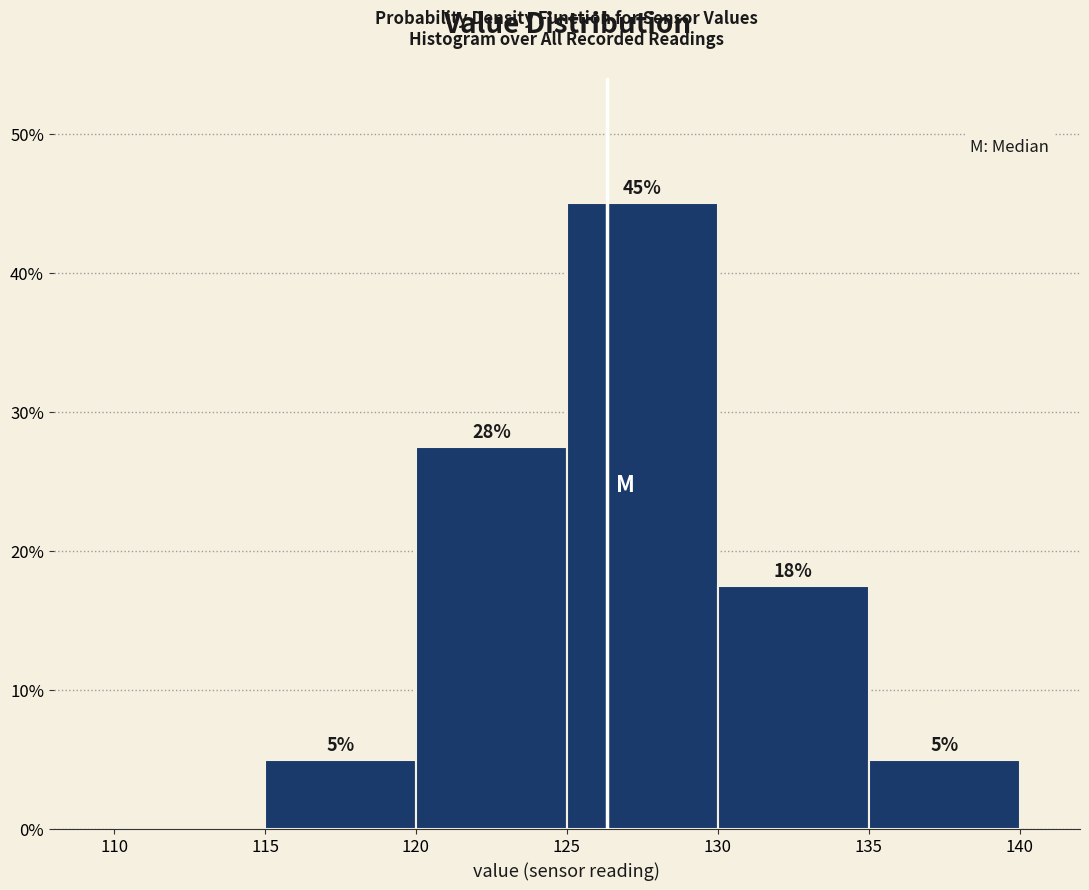

Over which range of the x-axis is the bar tallest?

125 to 130